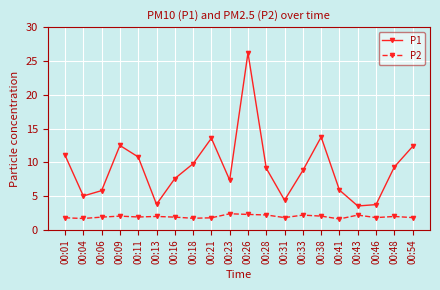

What is the difference between the second highest and minimum values in the P1 series?

10.2